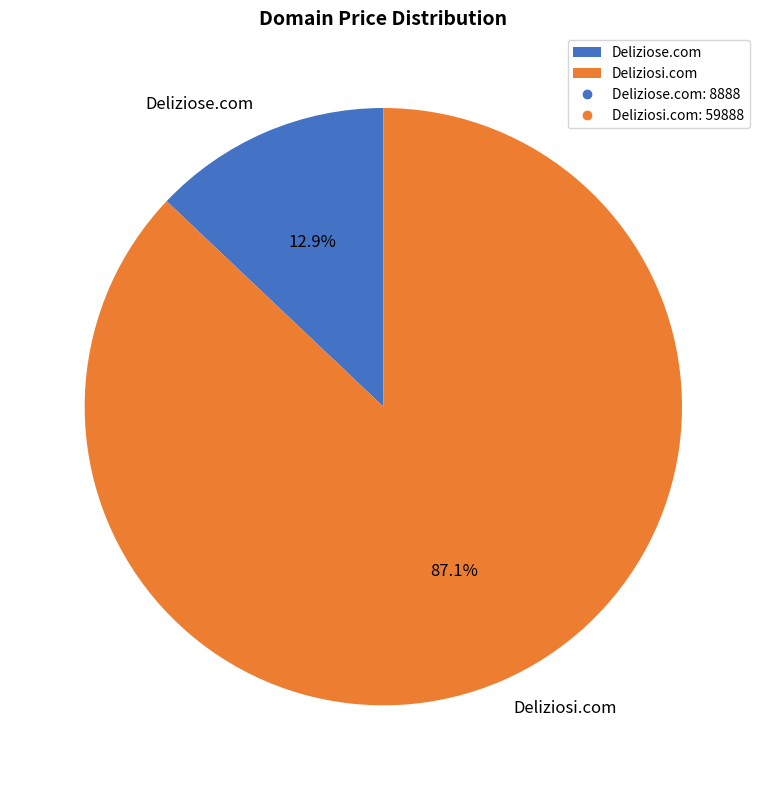

Do Deliziose.com and Deliziosi.com together represent more than half of the pie?

Yes